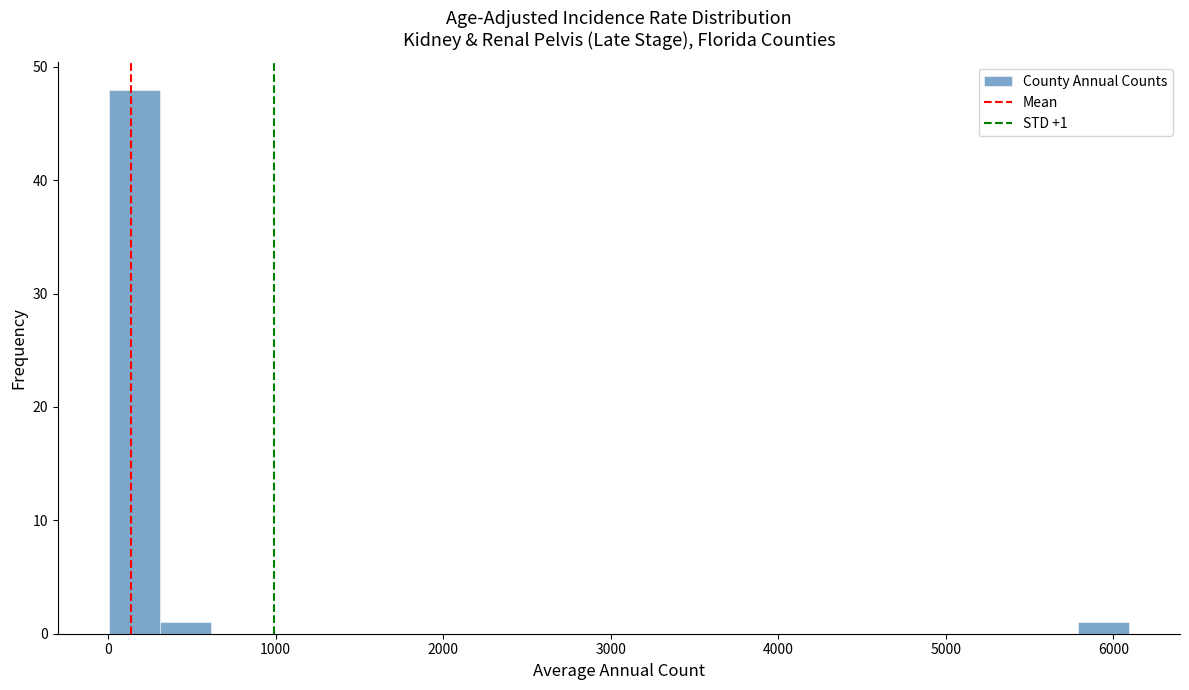

Around what value on the x-axis is the tallest bar? Give the approximate position of its centre, as read against the axis.

200